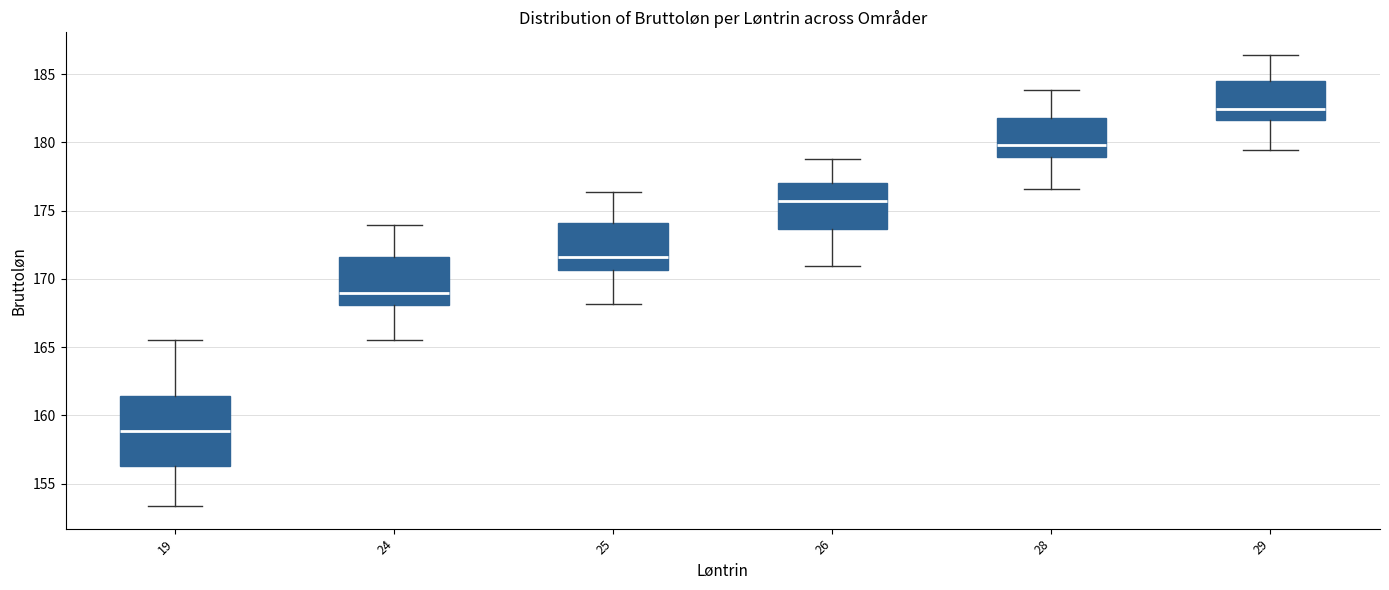

Comparing the boxes themselves (not the whiskers), which one is the tallest?

19